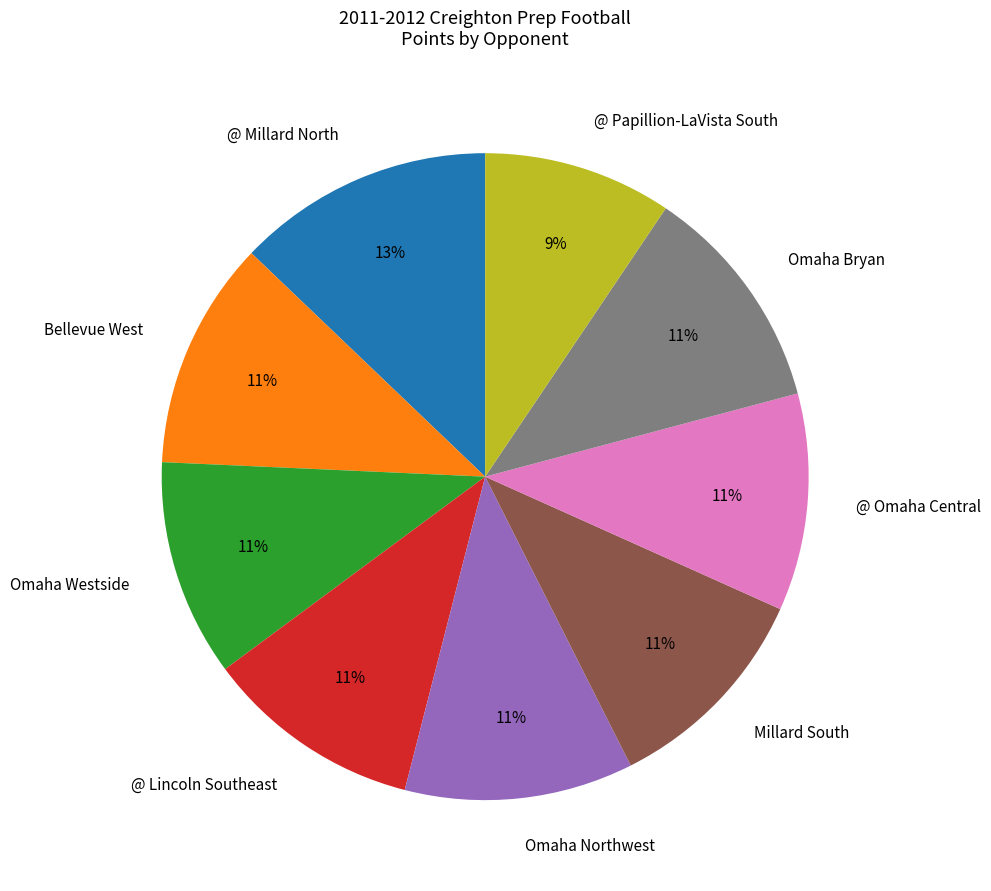

To the nearest percent, what is the combined percentage of Omaha Bryan and @ Lincoln Southeast?

22%